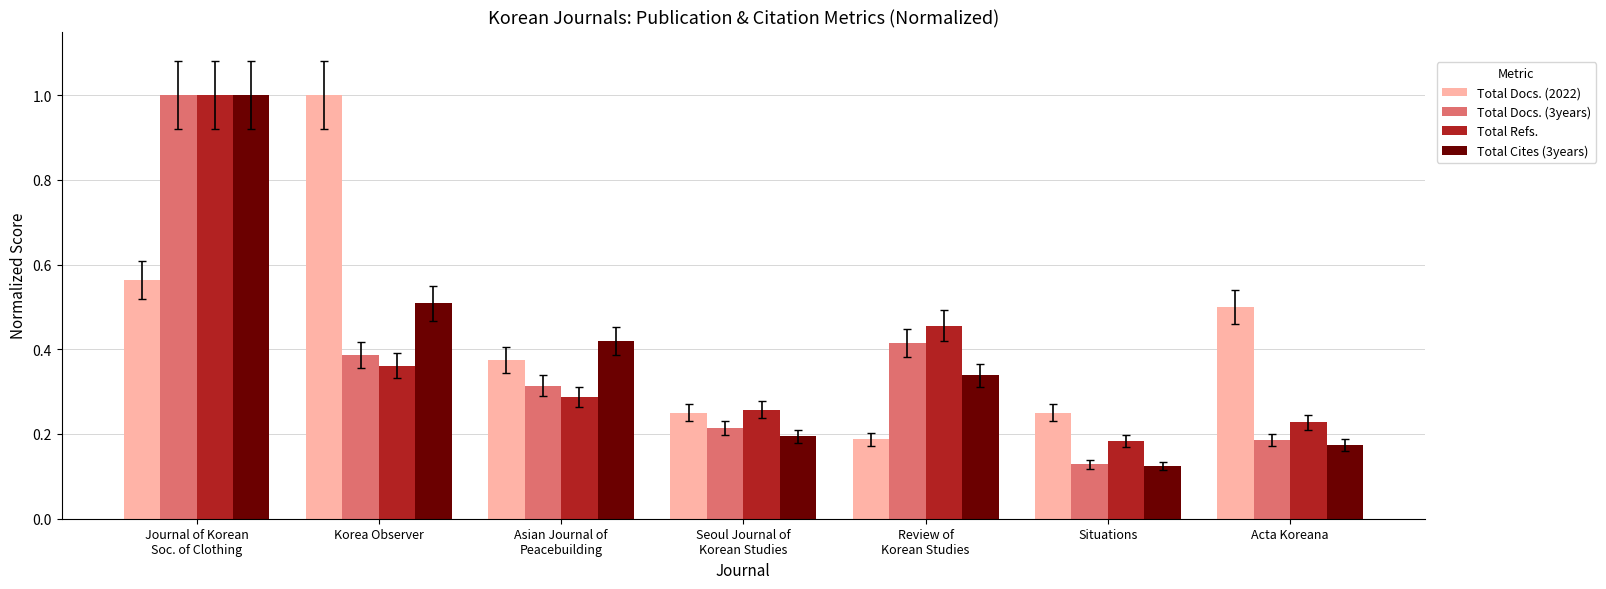

List the labels in order of Total Cites (3years) value, largest first.

Journal of Korean
Soc. of Clothing, Korea Observer, Asian Journal of
Peacebuilding, Review of
Korean Studies, Seoul Journal of
Korean Studies, Acta Koreana, Situations